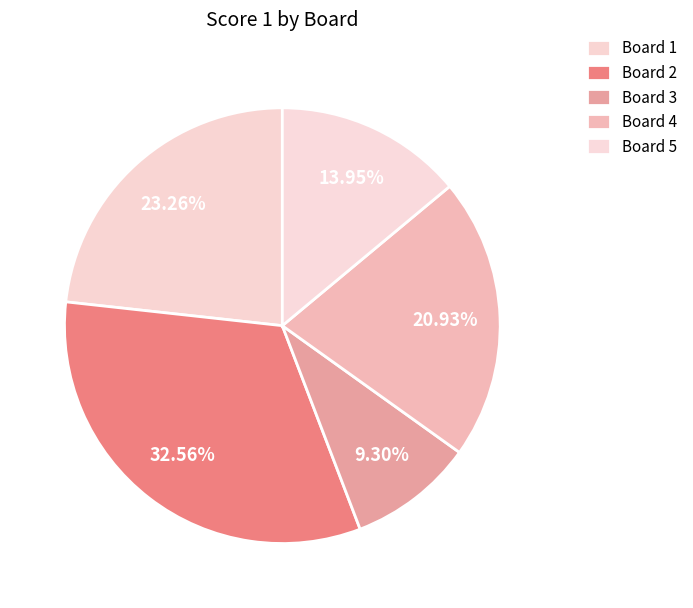

How many segments does this pie chart have?

5